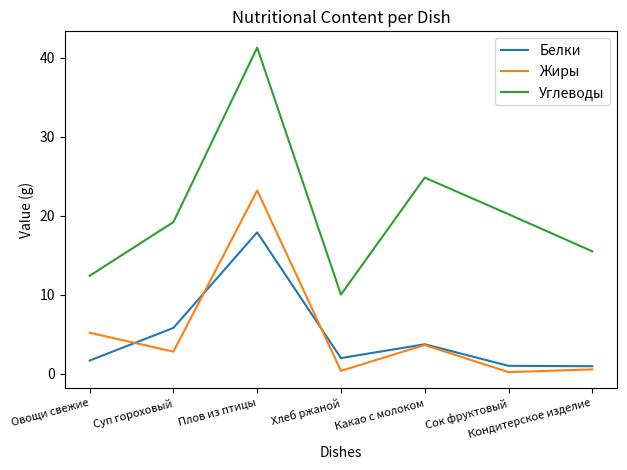

Which series has the largest total across all categories?

Углеводы